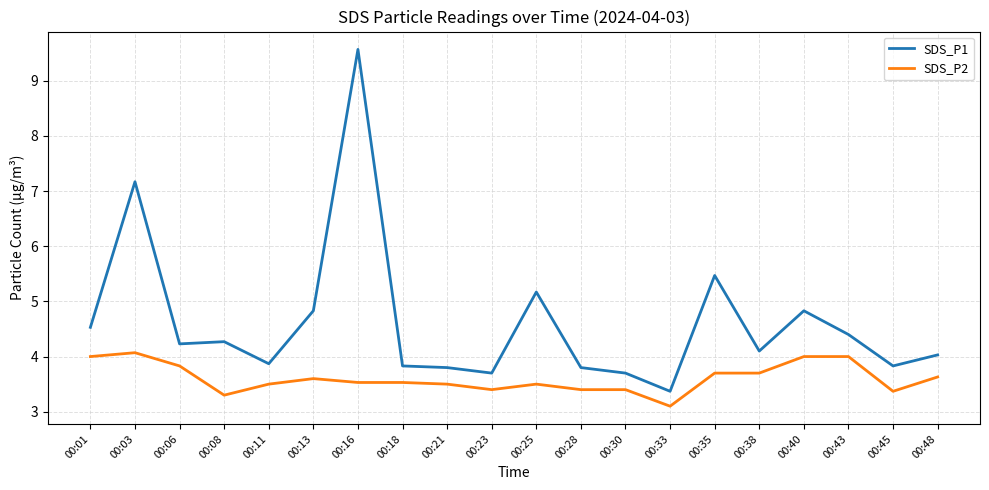

Does the chart display data point markers on the line(s)?

No